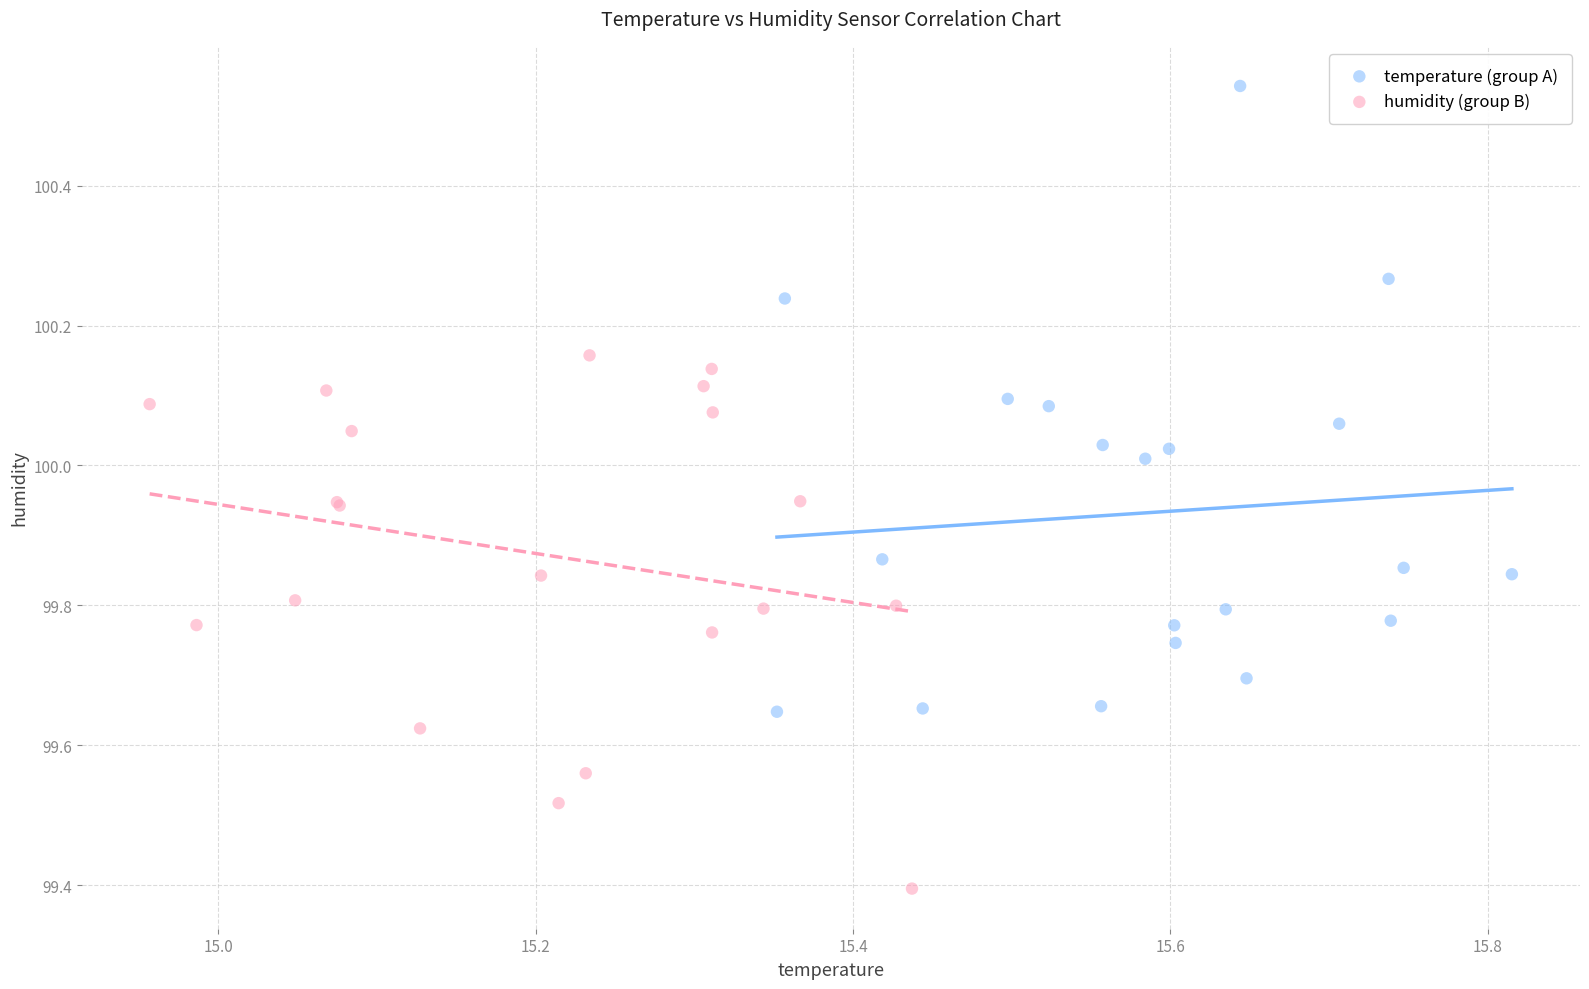

Which series reaches the minimum Y coordinate?

humidity (group B)